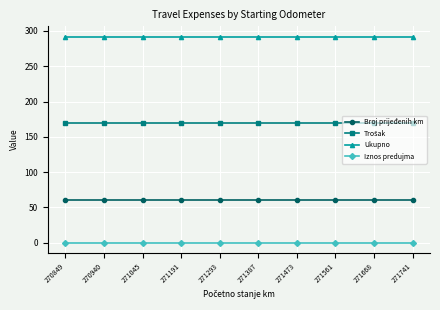

At how many categories does at least one series exceed 135?

10